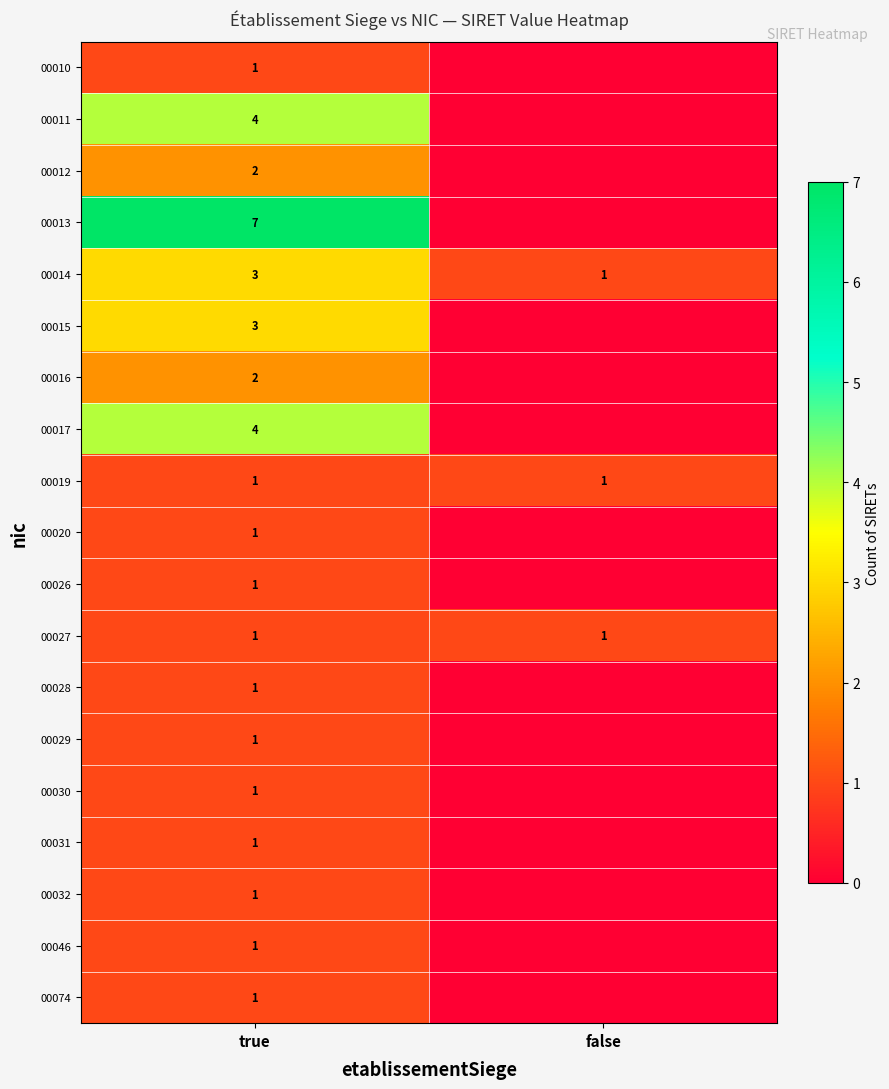

Is the value of 00011 at true greater than the value of 00013 at true?

No